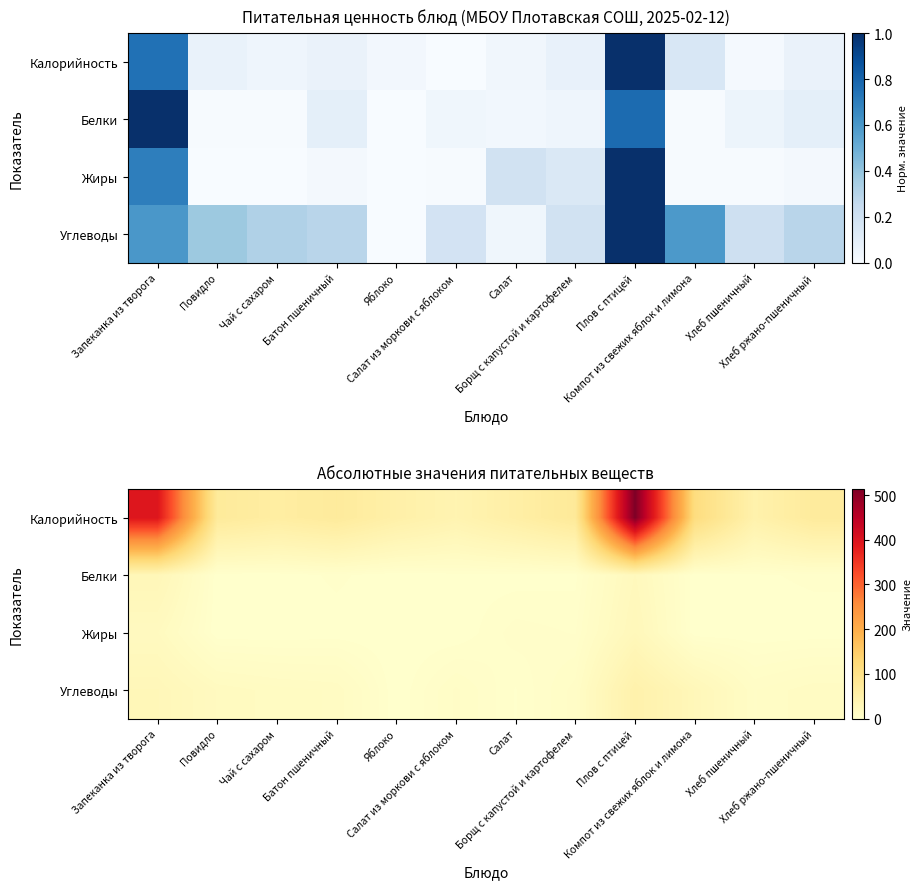

At which label does Калорийность reach its minimum?

Салат из моркови с яблоком